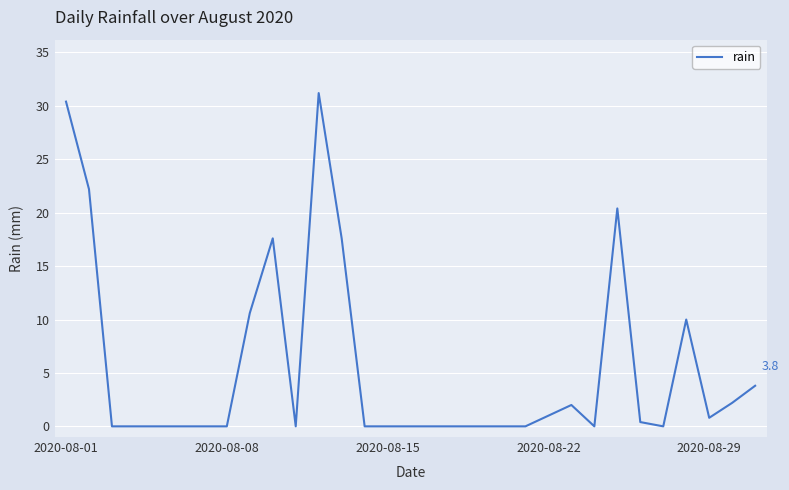

What is the difference between the maximum and minimum values?

31.2